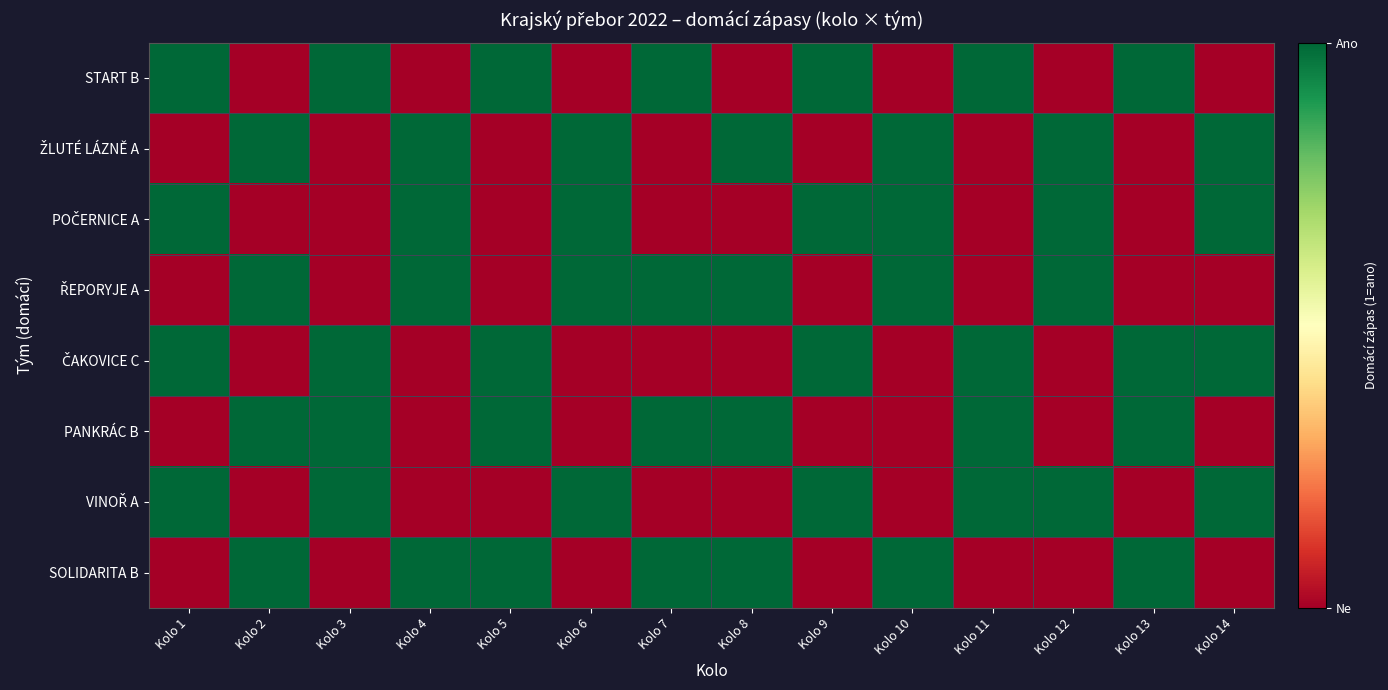

What is the total value across all series at Kolo 9?

4